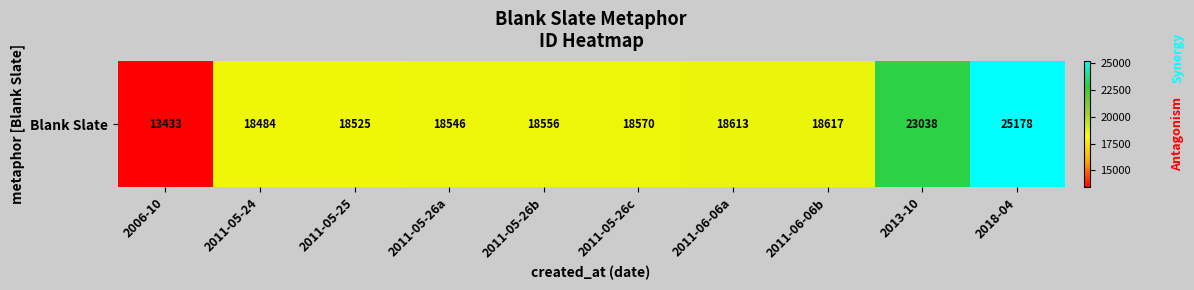

Rank the categories by value from lowest to highest.

2006-10, 2011-05-24, 2011-05-25, 2011-05-26a, 2011-05-26b, 2011-05-26c, 2011-06-06a, 2011-06-06b, 2013-10, 2018-04